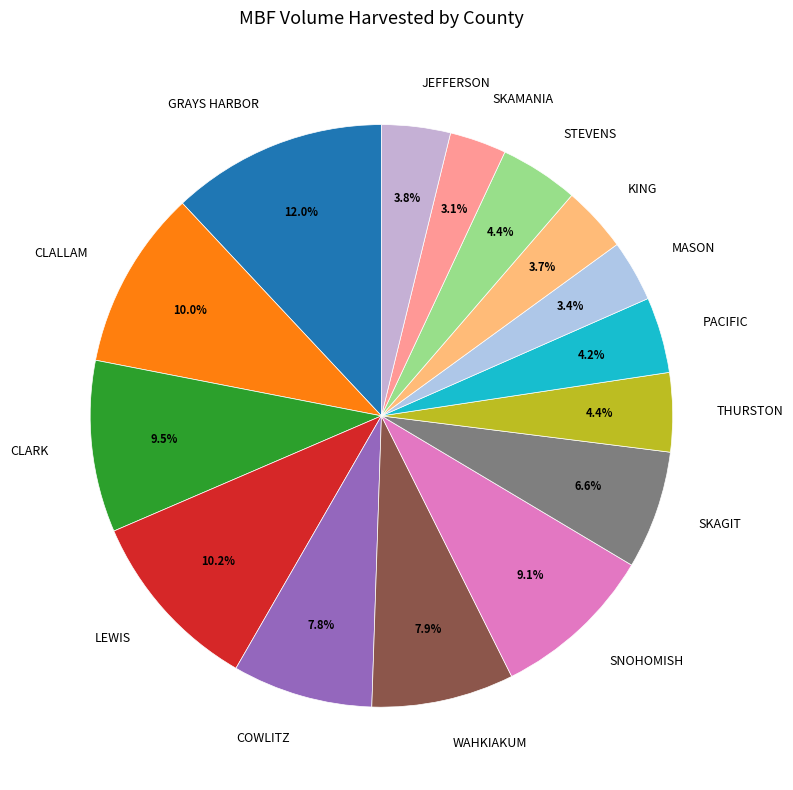

Is the sum of WAHKIAKUM and SNOHOMISH greater than half?

No